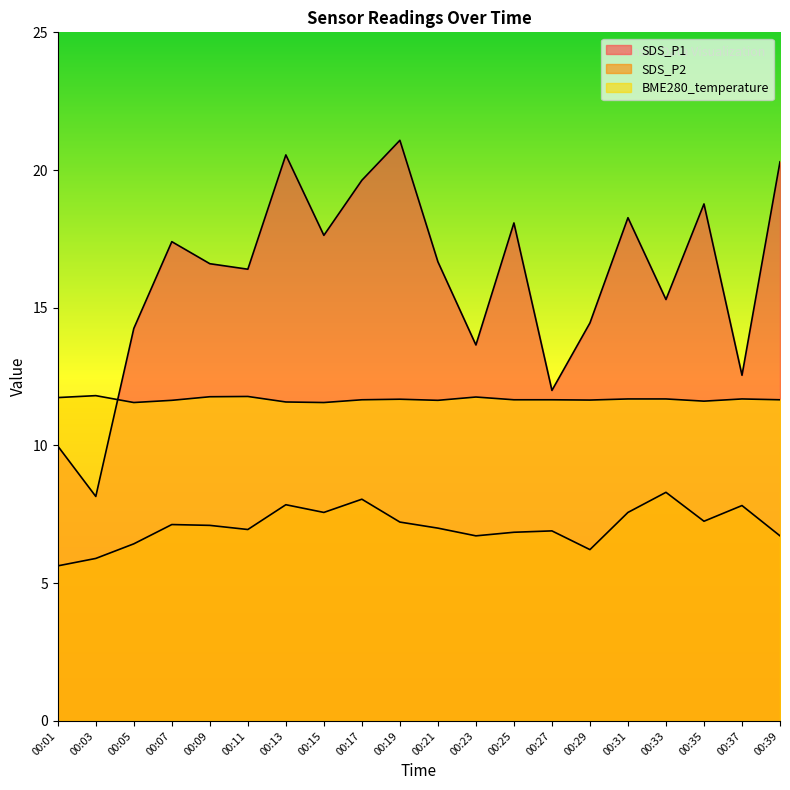

What are all the series names shown in the legend?

SDS_P1, SDS_P2, BME280_temperature